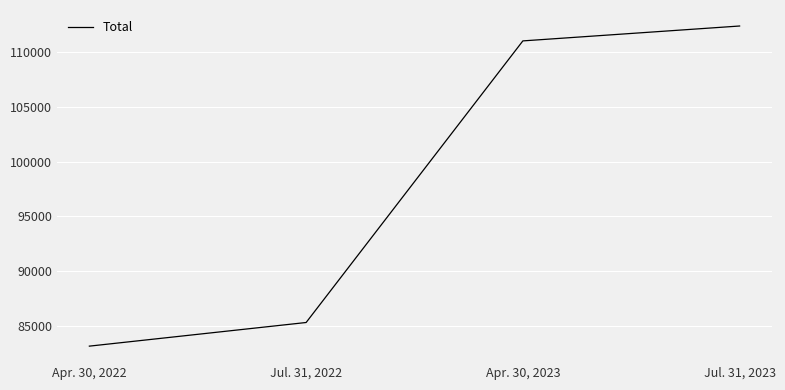

Reading left to right, what are all the values shown in this chart?

83162	85317	111000	112358